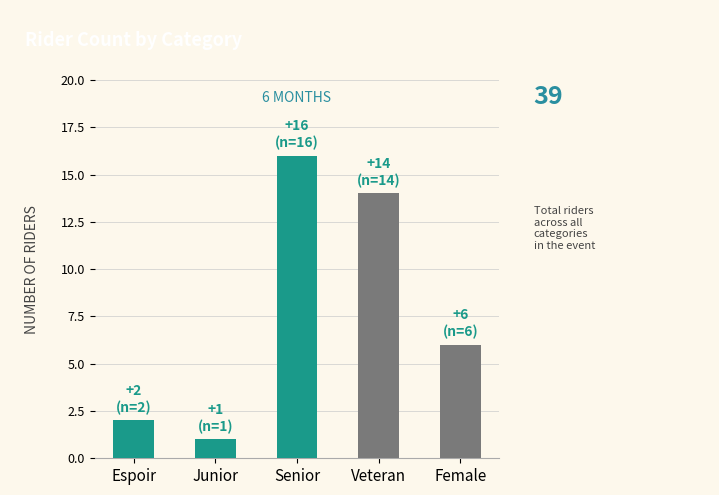

The value at Espoir is 2. True or false?

True